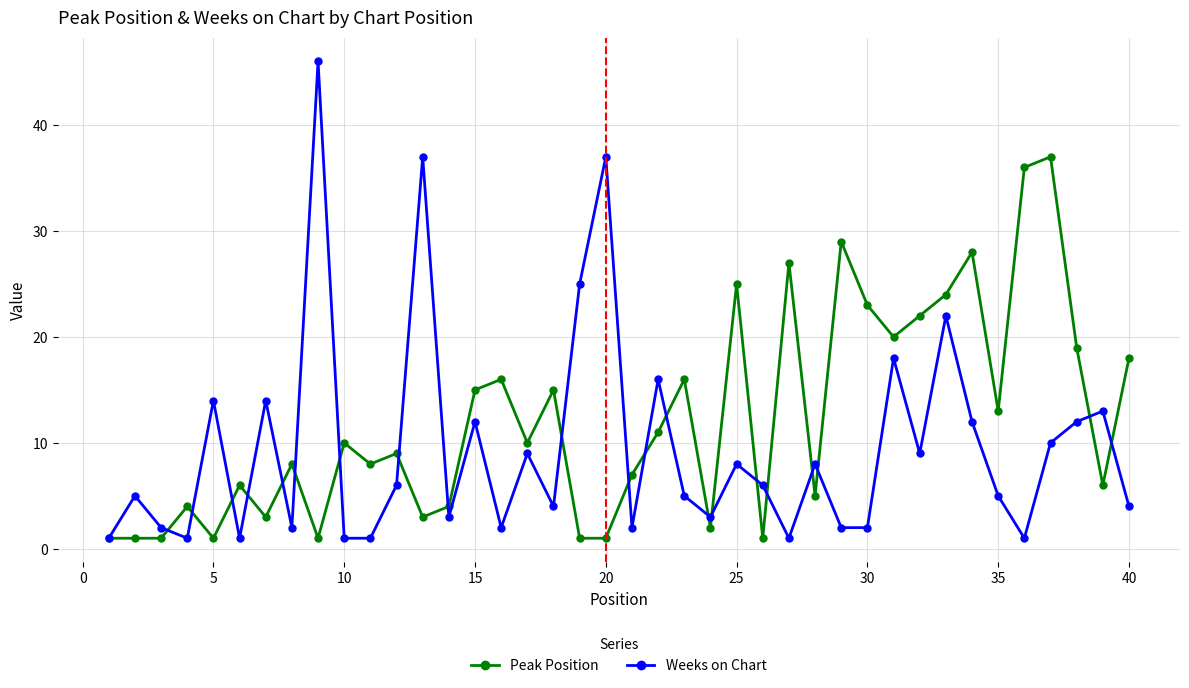

What is the highest value of the Peak Position series?

37